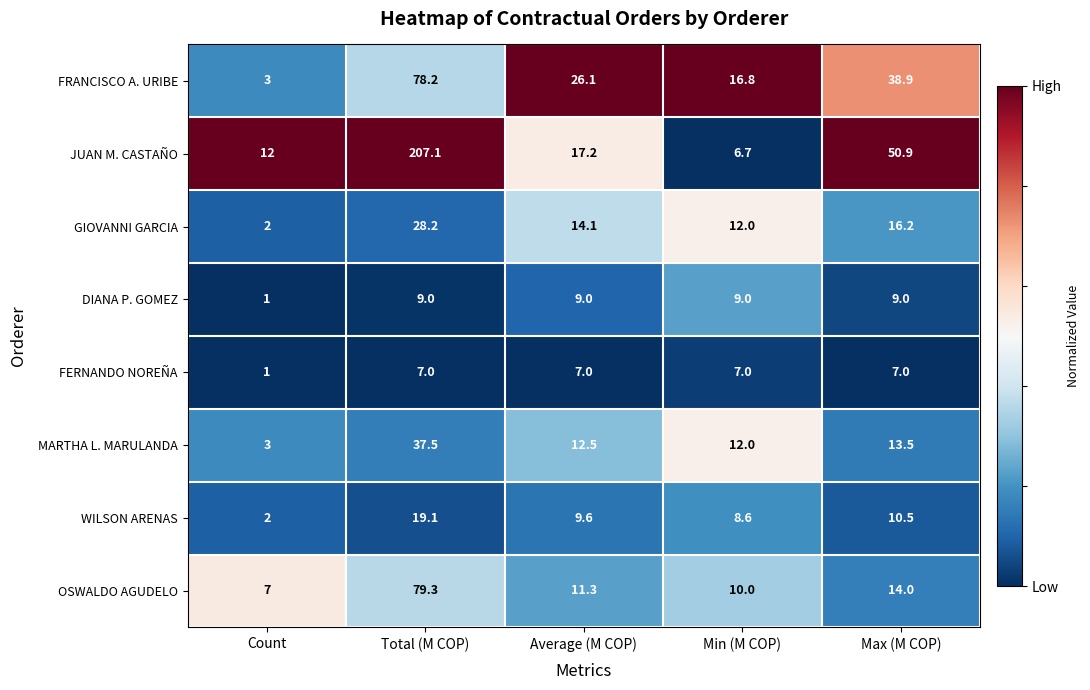

Which series changed the most between Count and Average (M COP)?

FRANCISCO A. URIBE